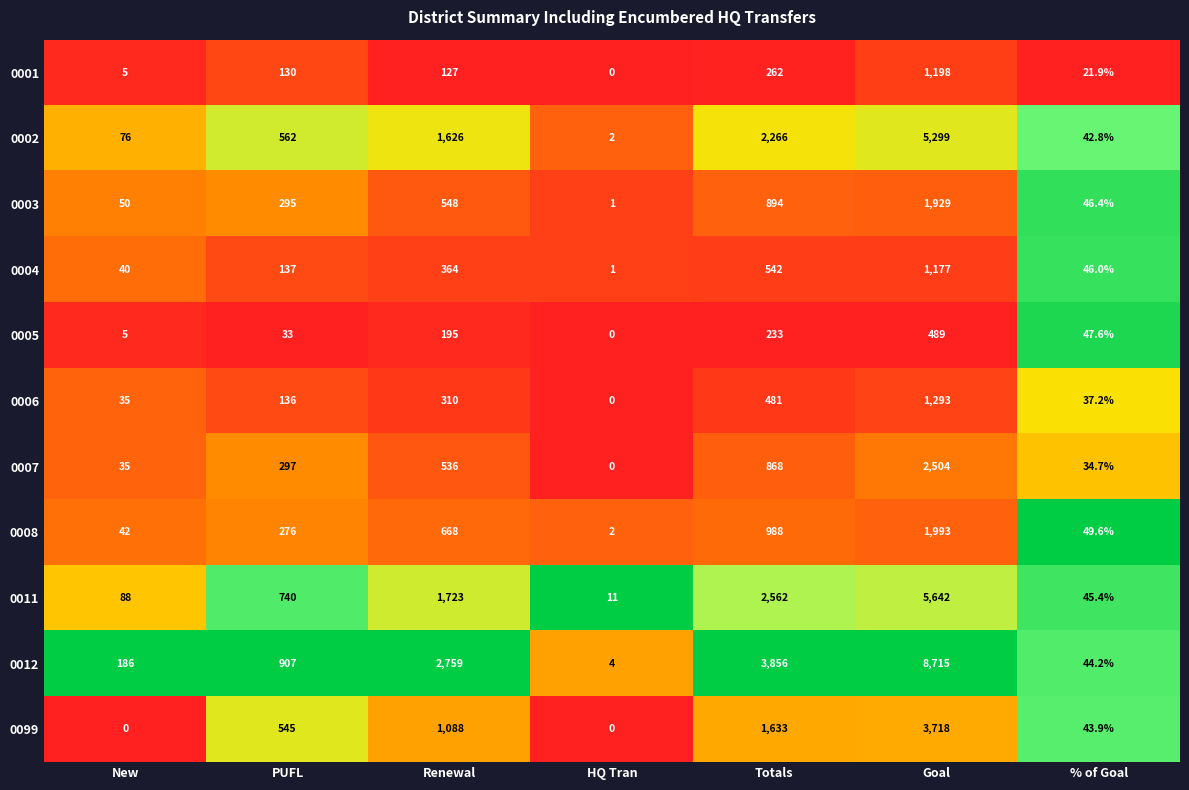

Which series has the largest range (max minus min)?

0012